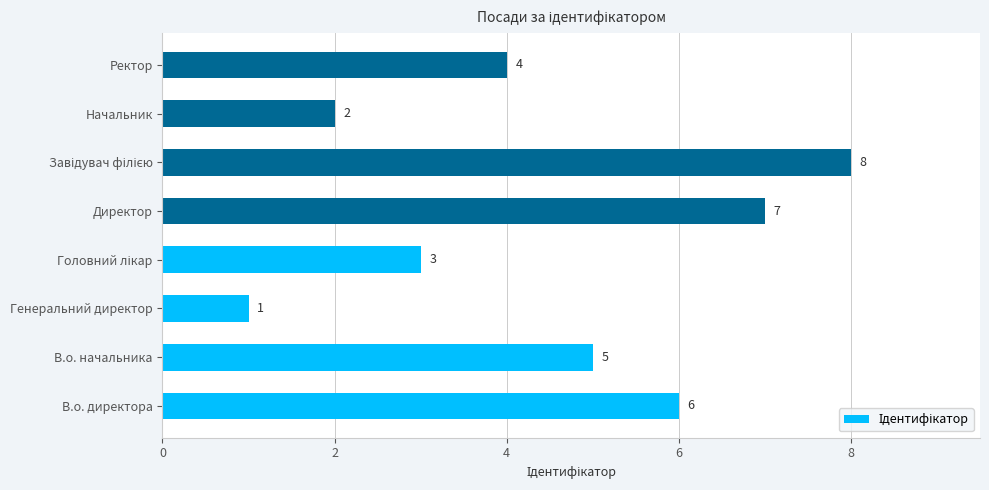

True or false: the data shows 2 at Начальник.

True